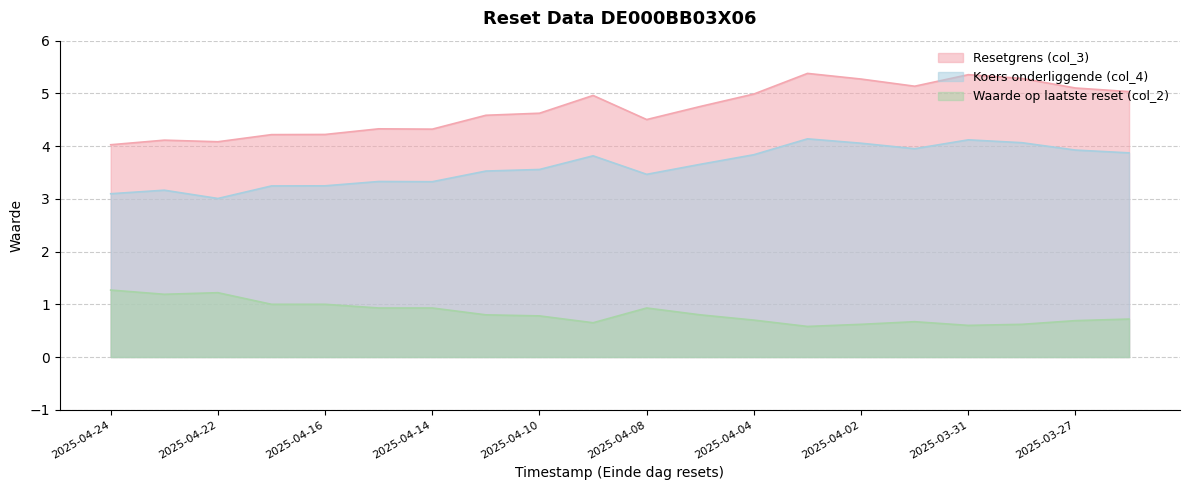

How many data points does each series have?

20